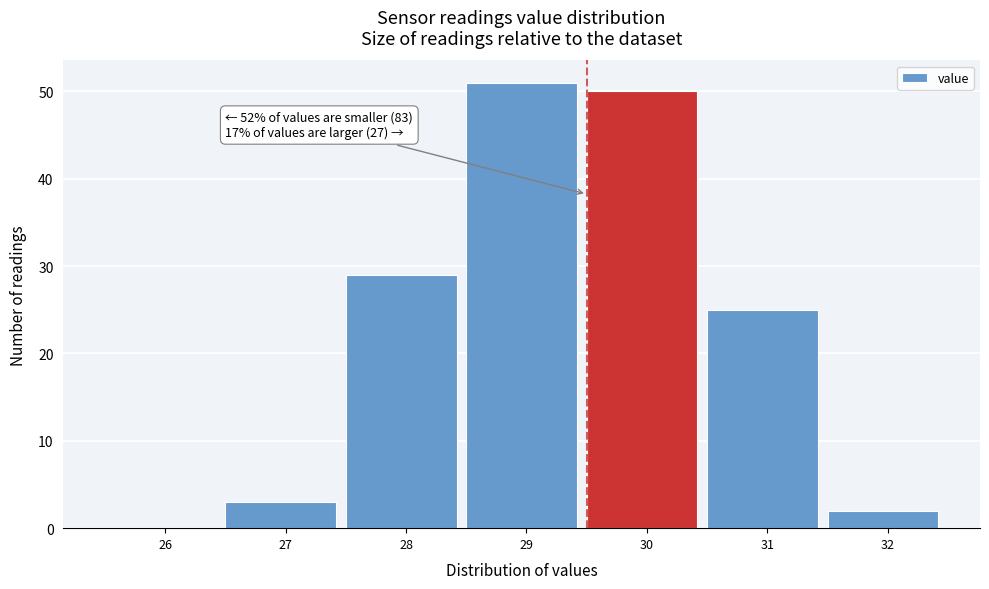

Reading left to right, transcribe all the data shown in this chart.

26=0	27=3	28=29	29=51	30=50	31=25	32=2